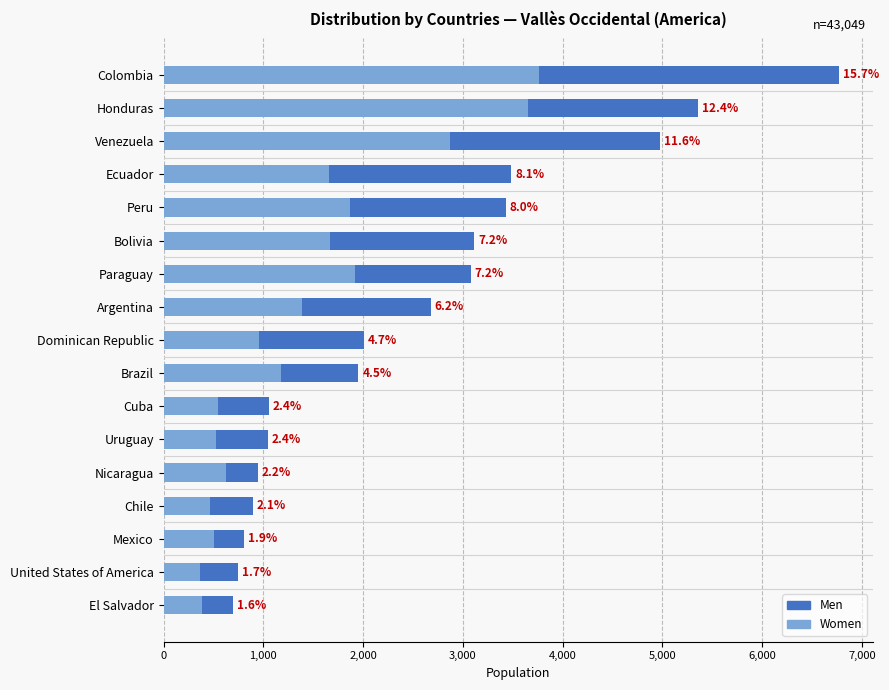

How many categories are shown in the chart?

17